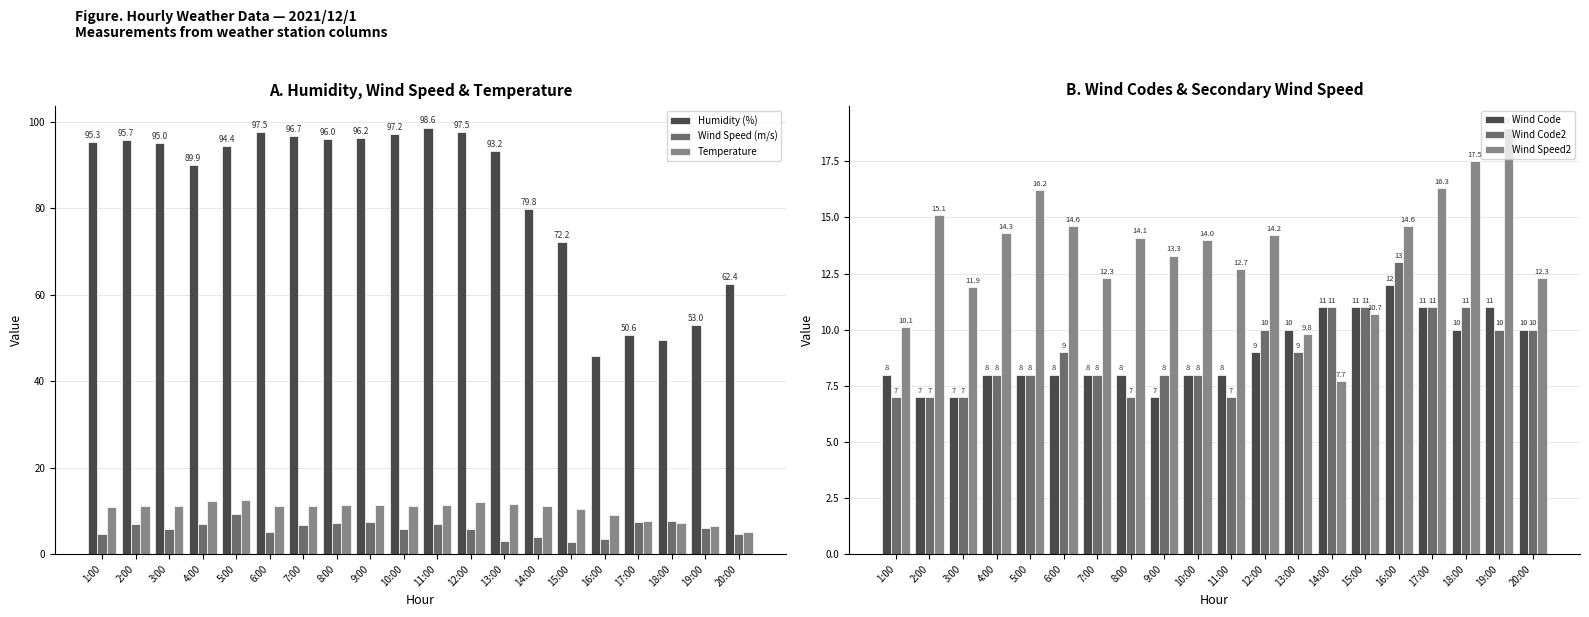

What is the difference between the maximum and second lowest values in the Wind Code2 series?

6.0